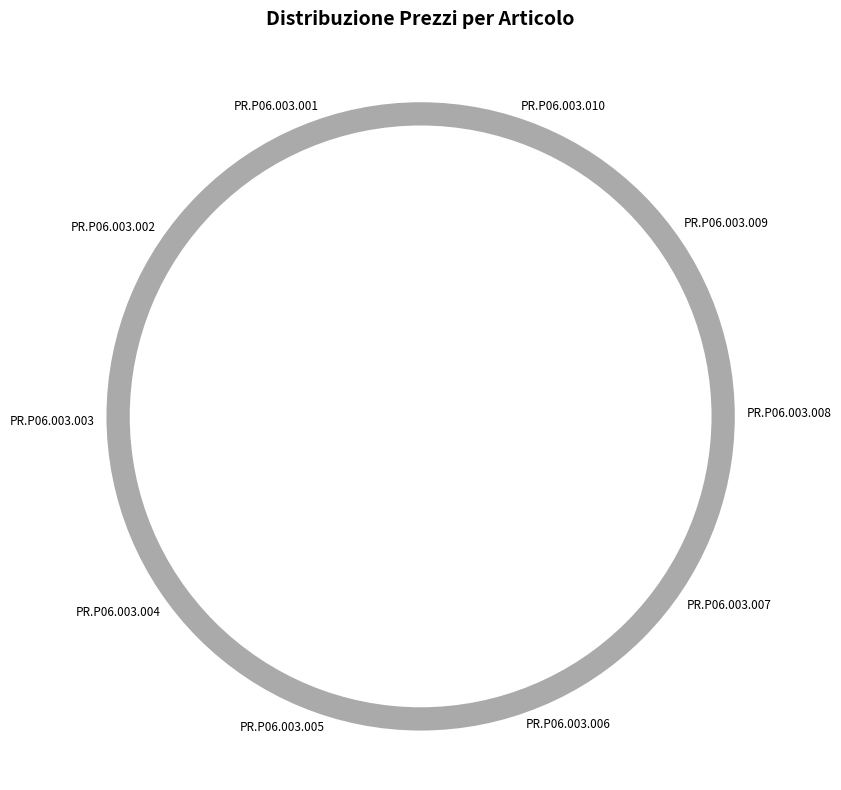

Which has a higher value, PR.P06.003.005 or PR.P06.003.001?

PR.P06.003.001